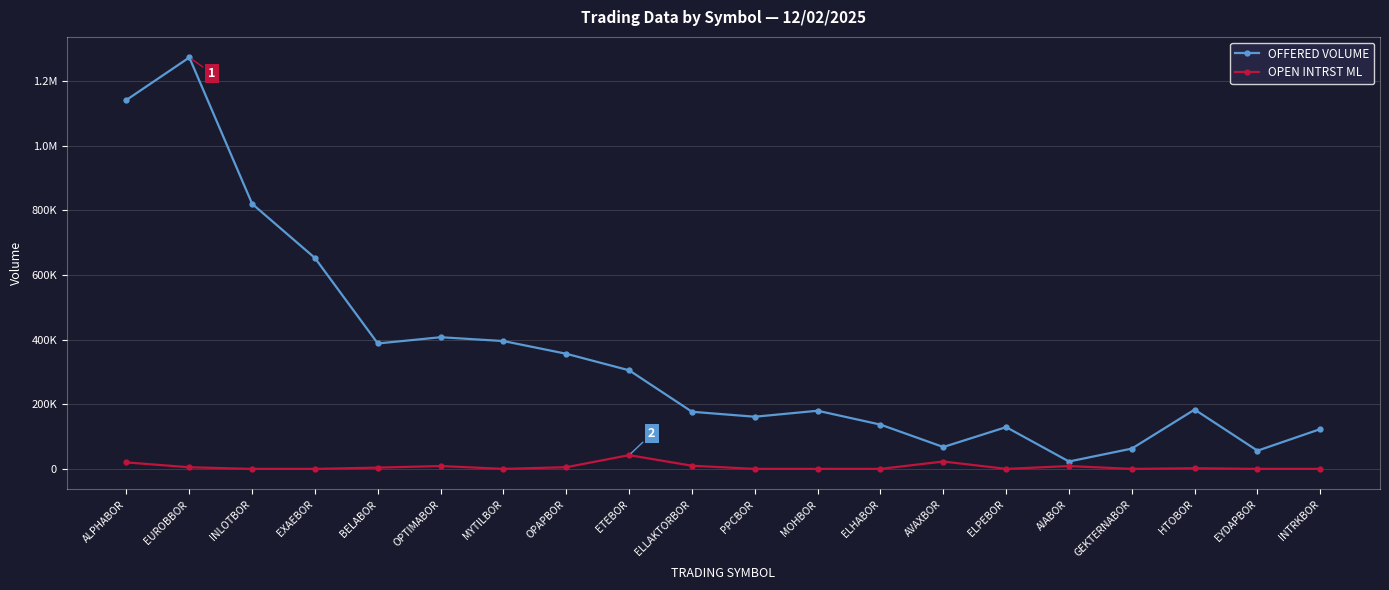

True or false: OFFERED VOLUME and OPEN INTRST ML intersect in this chart.

False